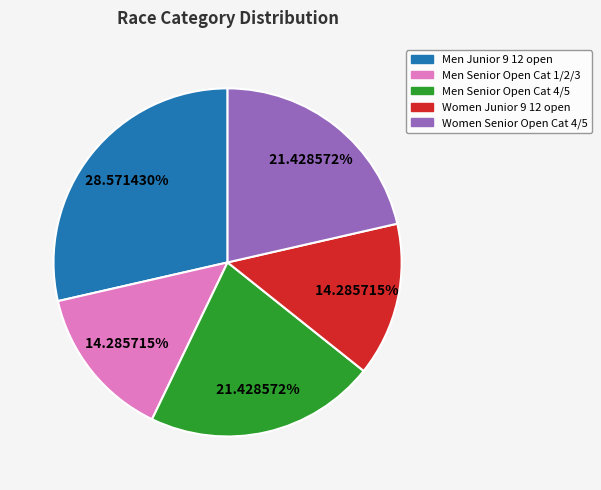

Count the number of slices in the pie.

5